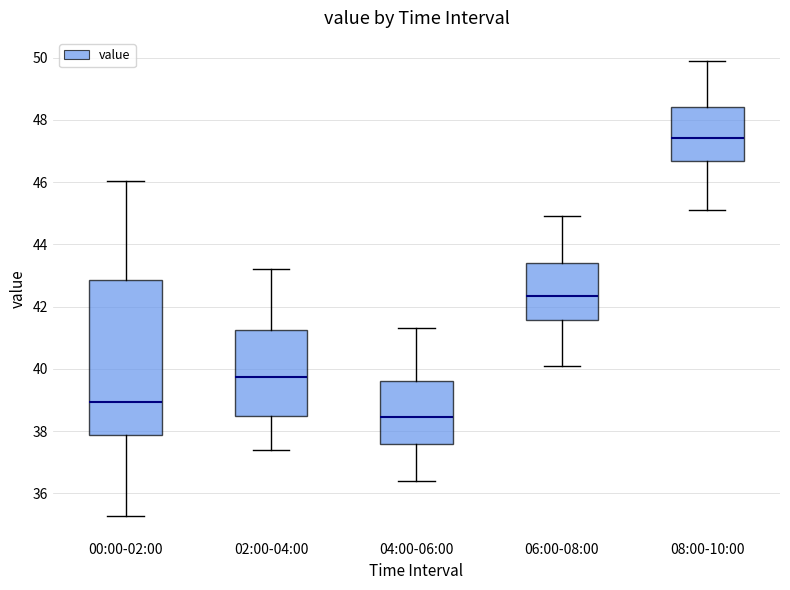

Where does the upper whisker of the box for 04:00-06:00 end on the y-axis? The values are not printed on the chart, so give them approximately, as read against the axis.

41.4